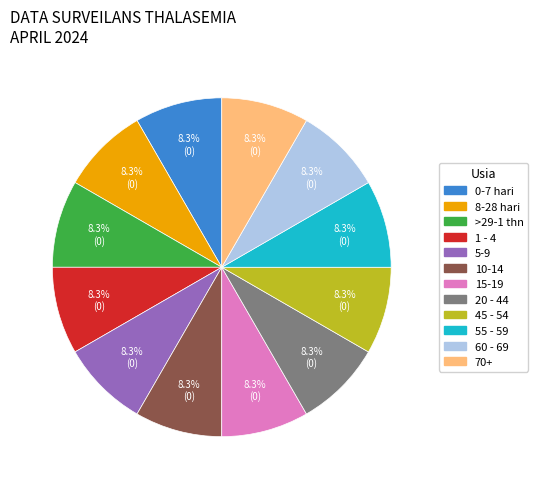

Is there any slice that represents more than half of the pie?

No